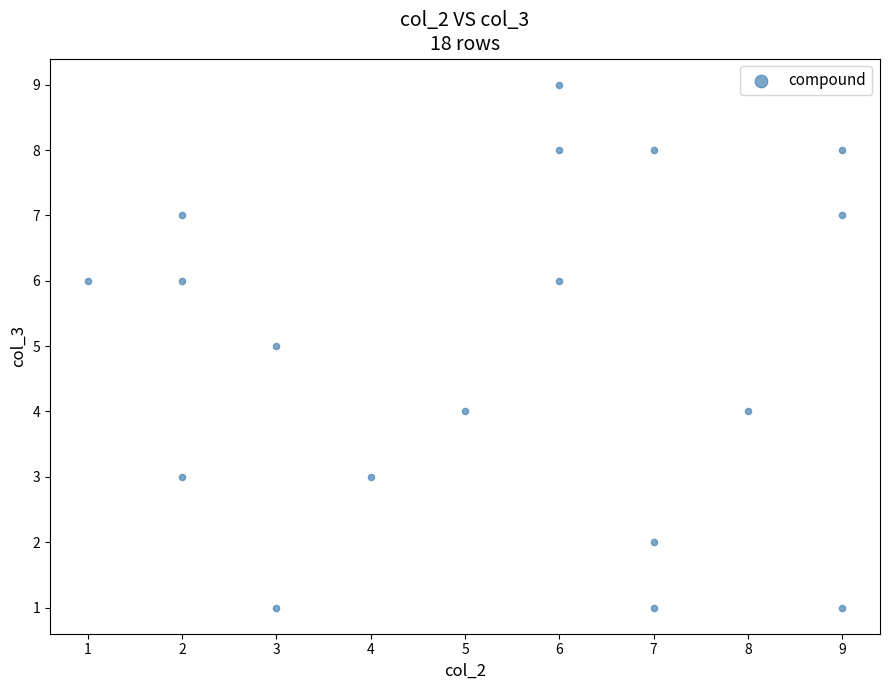

What is the range of Y values (max minus min)?

8